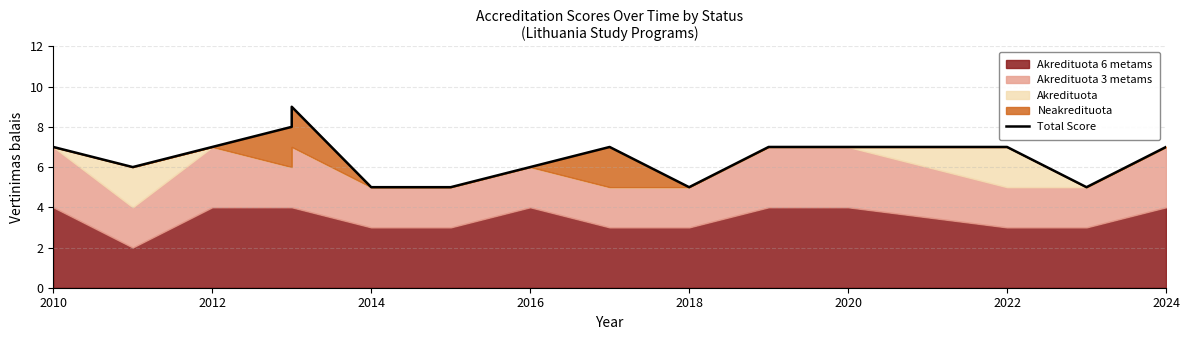

Is it true that the value at 10 is 9?

False